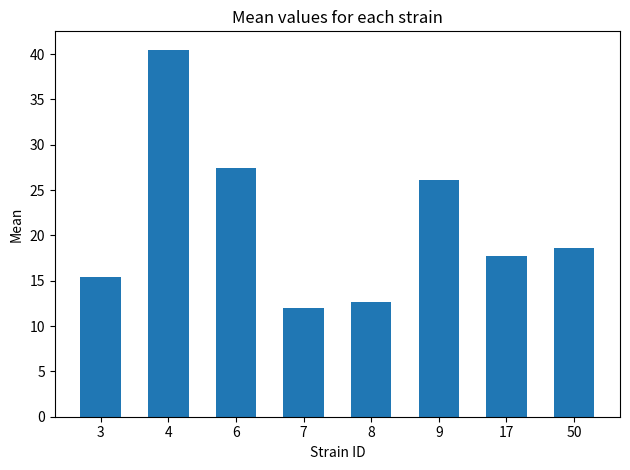

Which category has the highest value across all series?

4